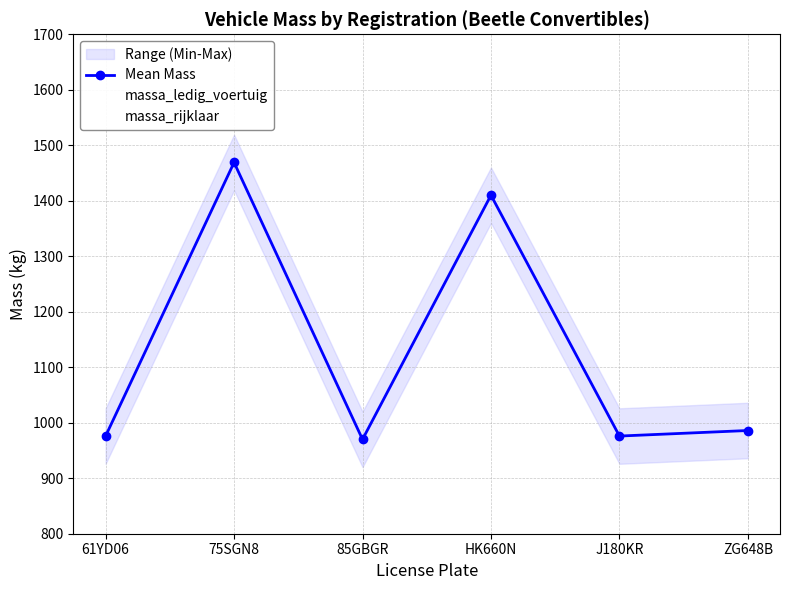

True or false: massa_rijklaar has a value of 1642 at 85GBGR.

False